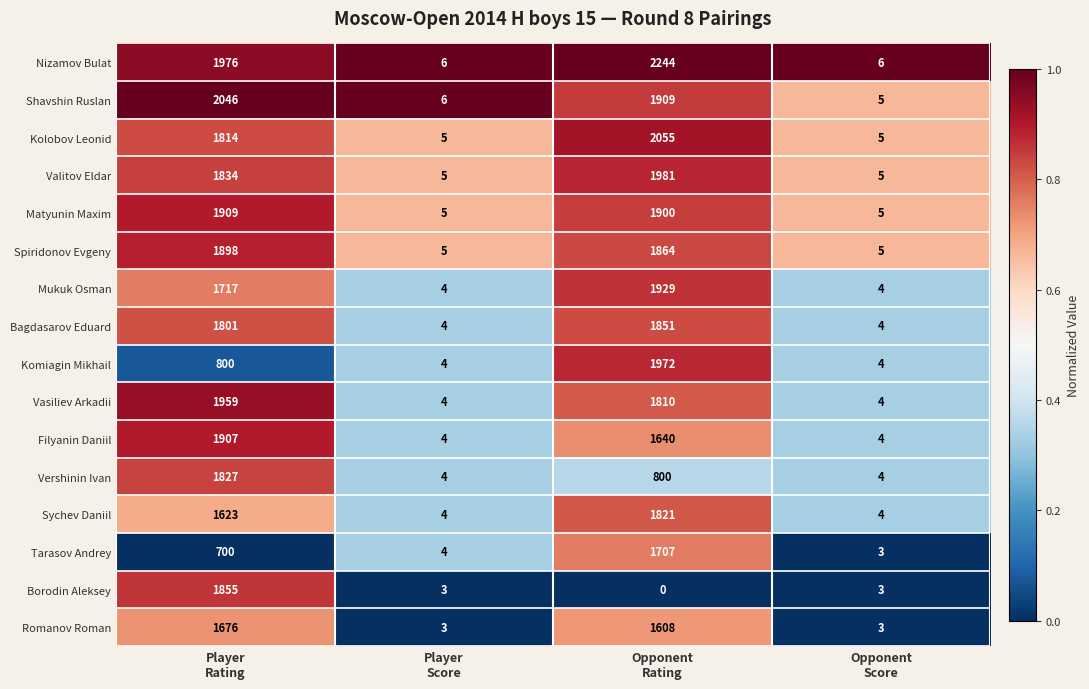

What is the minimum value for Valitov Eldar?

5